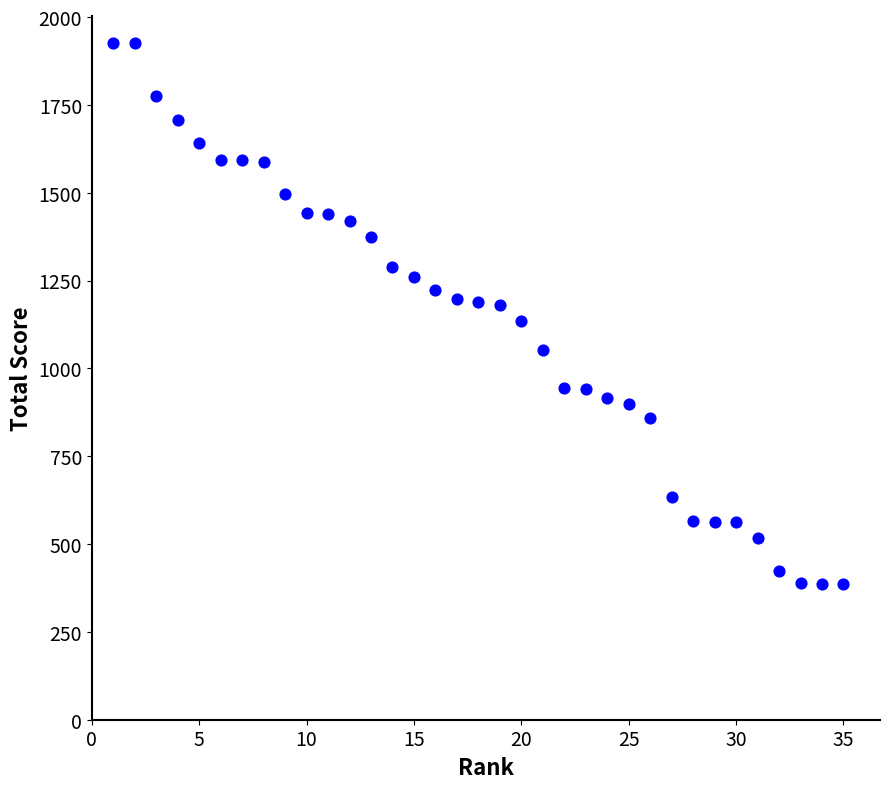

What is the range of X values (max minus min)?

34.0